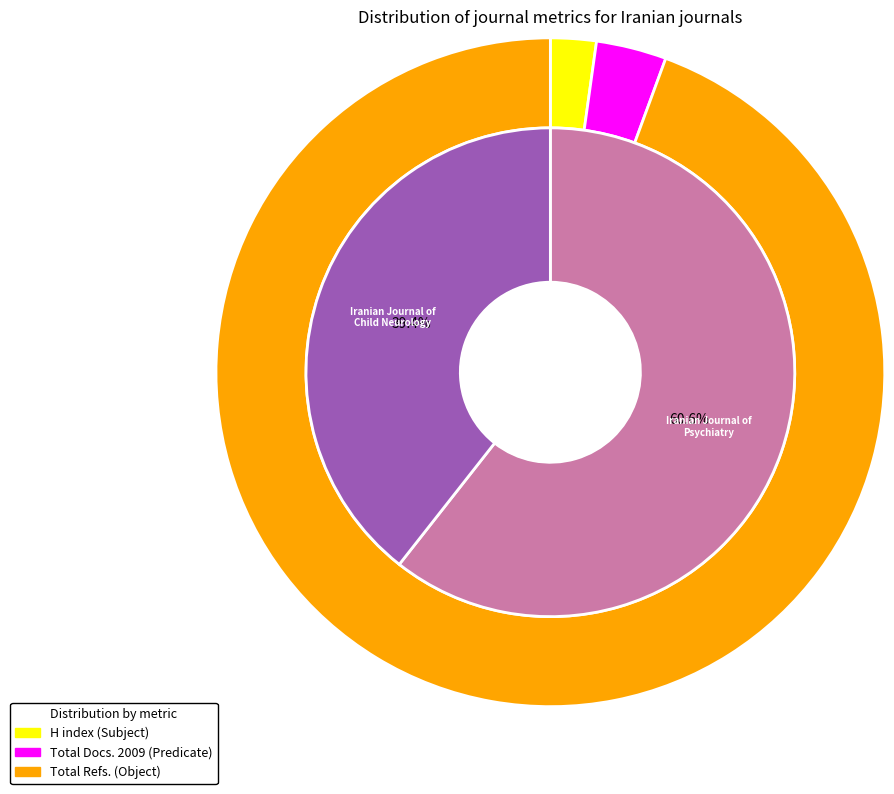

Is it true that Iranian Journal of Child Neurology is 36% of the pie?

False